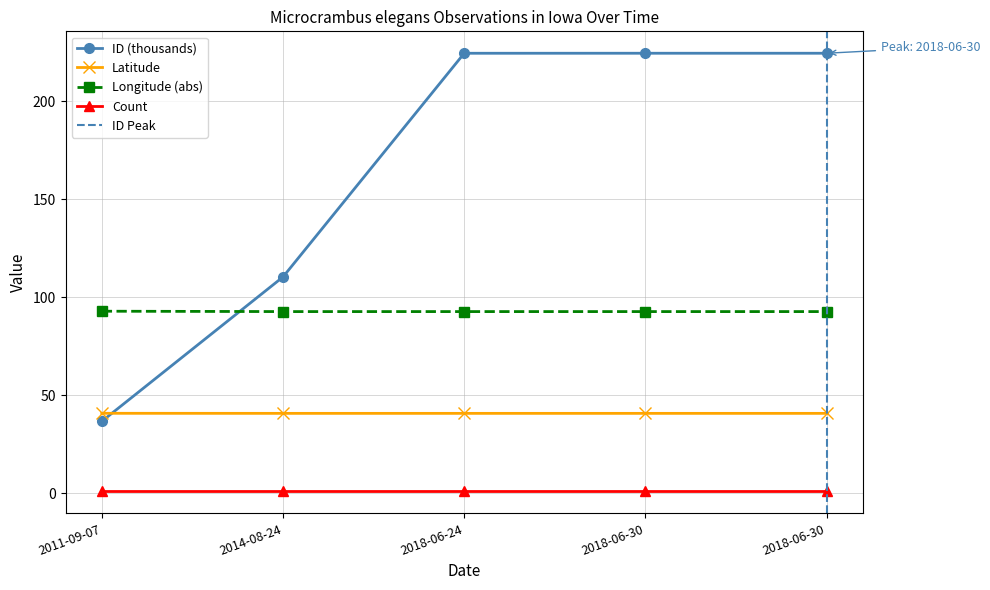

What is the total value across all series at 2014-08-24?

244.0